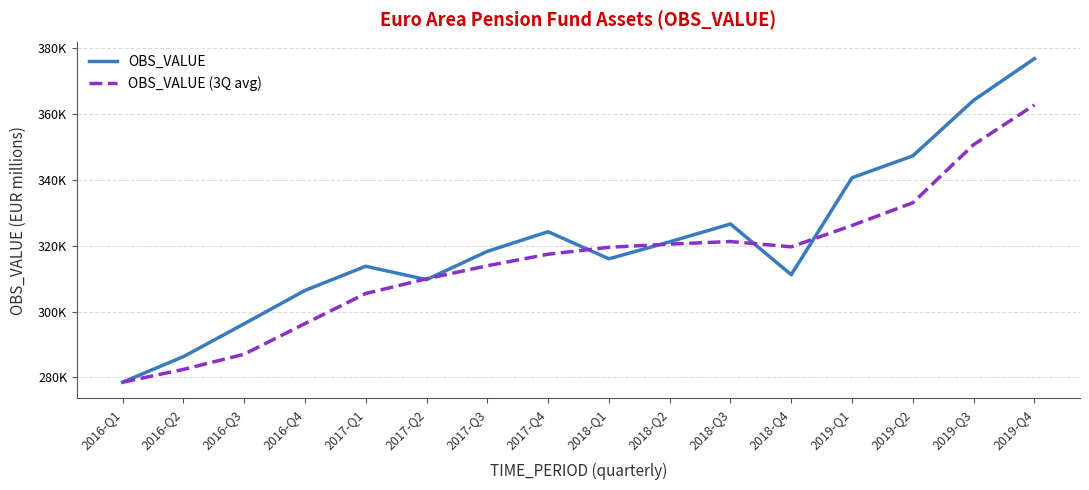

What is the difference between the maximum and minimum values in the OBS_VALUE (3Q avg) series?

84187.7